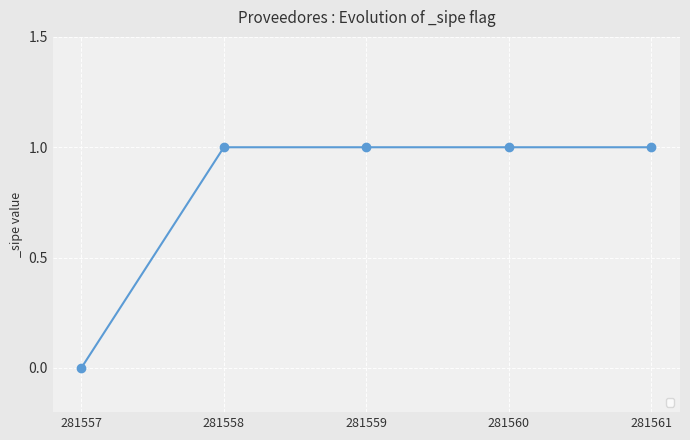

Is it true that the value at 281557 is 1?

False